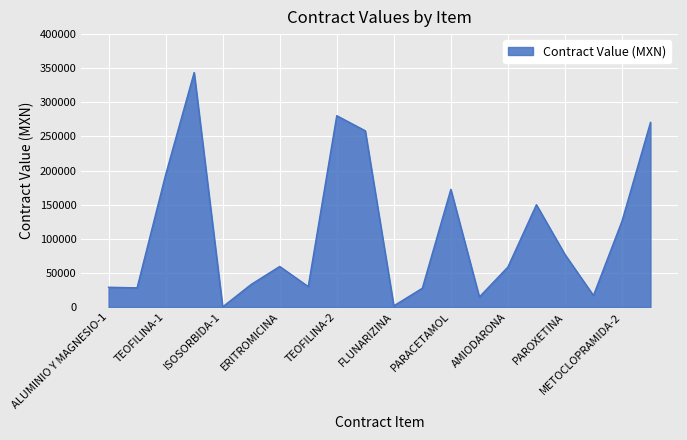

What is the difference between the maximum and minimum values?

343497.0